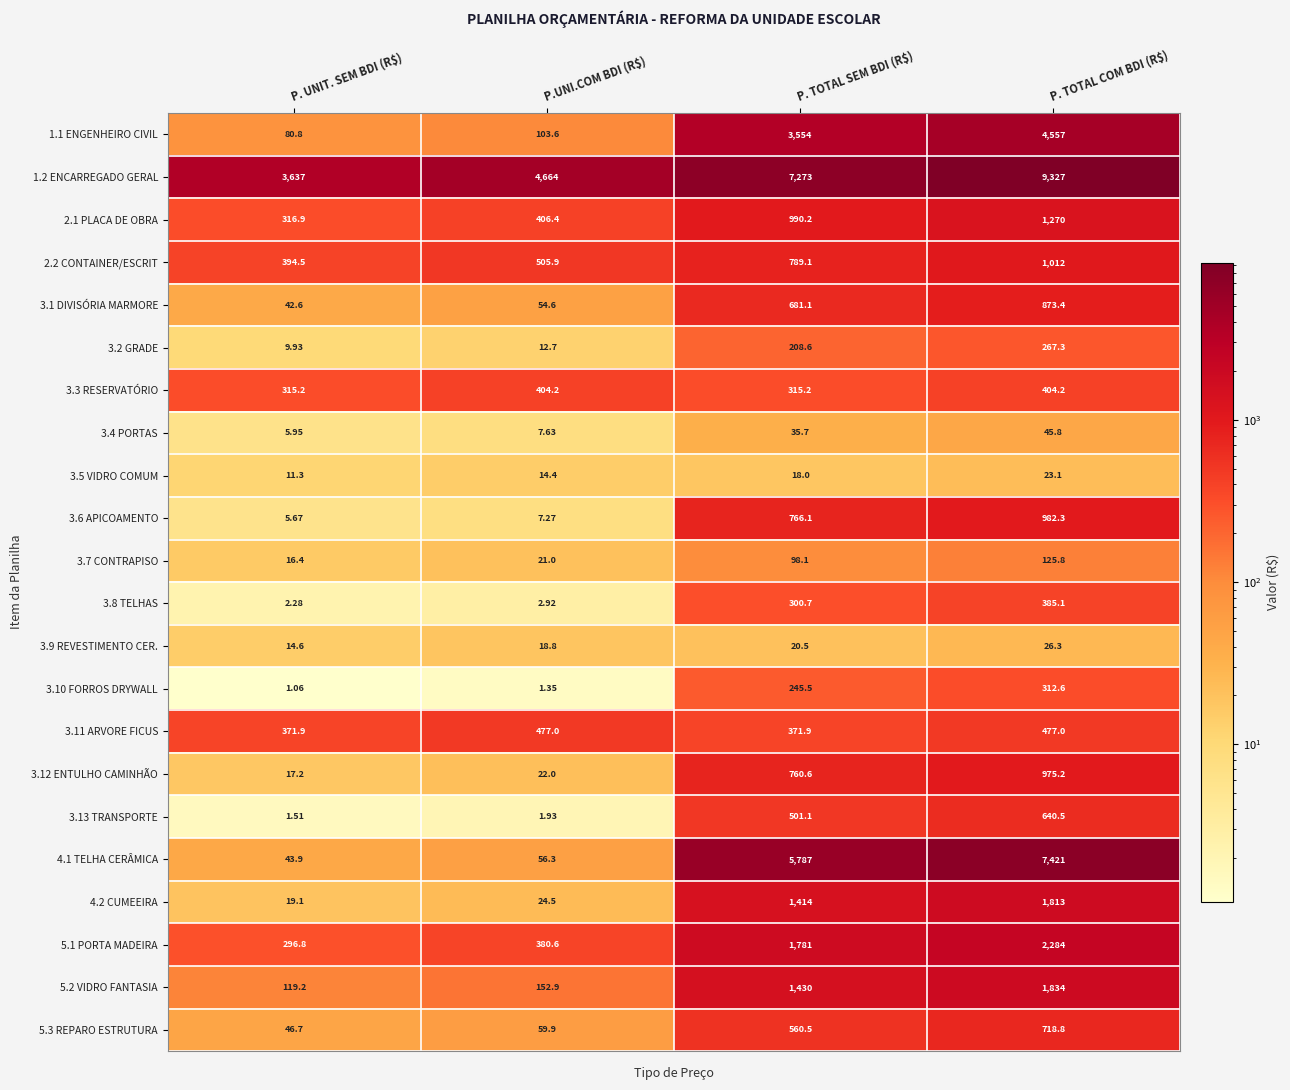

At which label does 3.4 PORTAS first exceed 35?

P. TOTAL SEM BDI (R$)